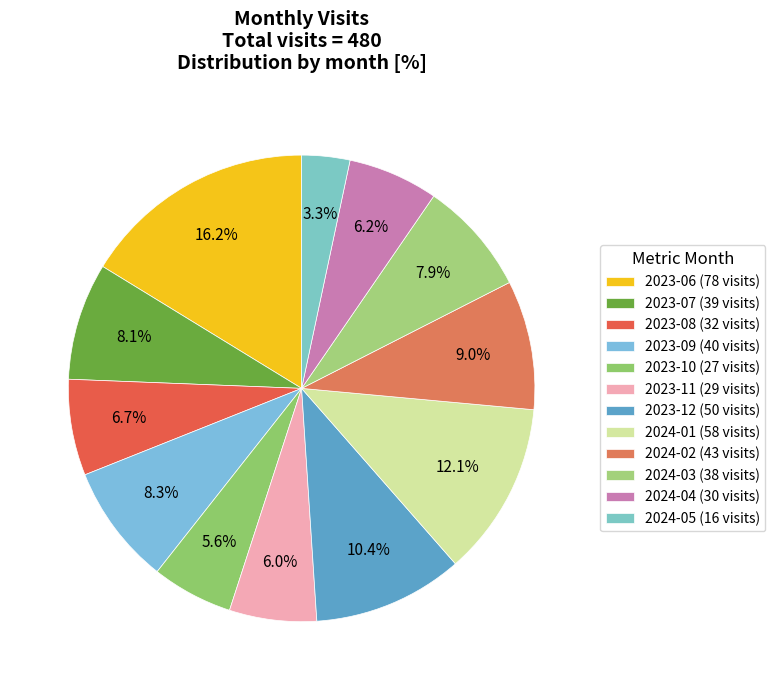

What is the smallest slice in the pie chart?

2024-05